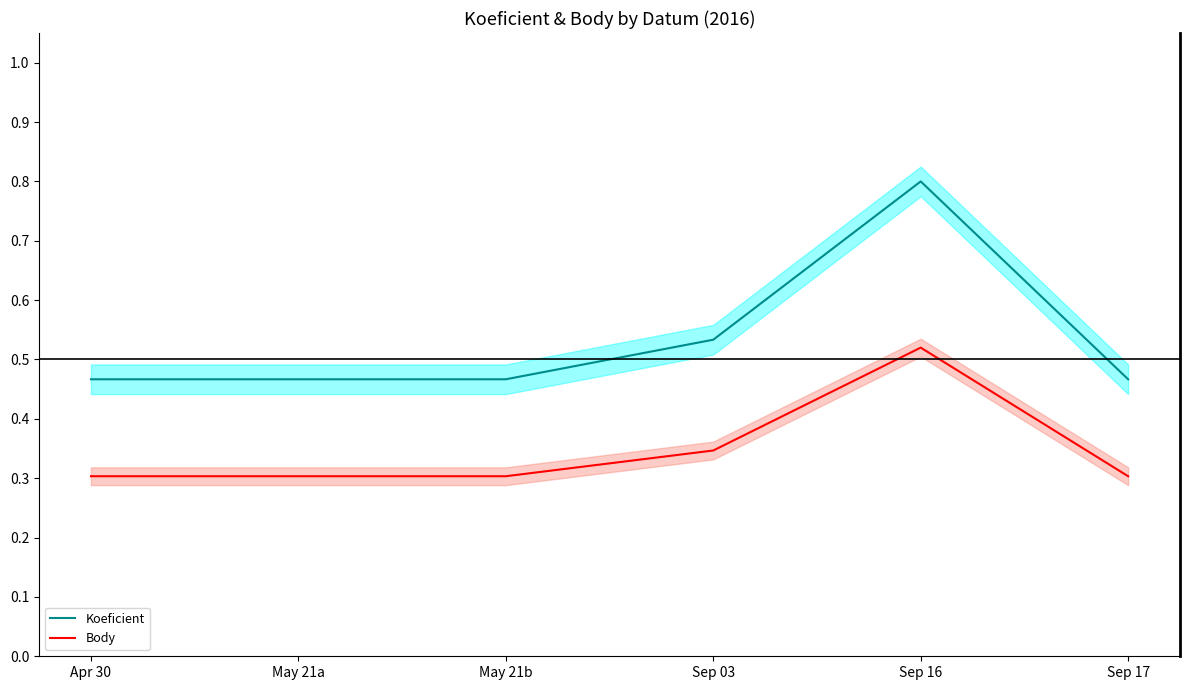

Reading right to left, list all the values displayed in this chart.

Koeficient: Sep 17=0.5	Sep 16=0.8	Sep 03=0.5	May 21b=0.5	May 21a=0.5	Apr 30=0.5
Body: Sep 17=0.3	Sep 16=0.5	Sep 03=0.3	May 21b=0.3	May 21a=0.3	Apr 30=0.3